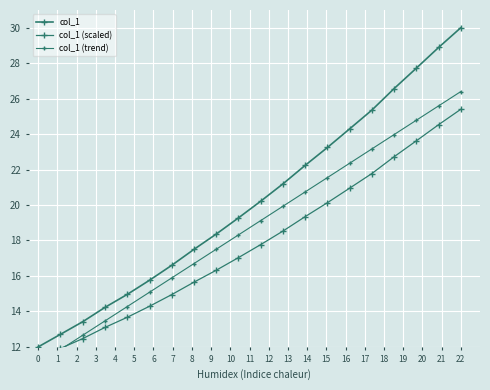

True or false: col_1 (trend) and col_1 intersect in this chart.

False